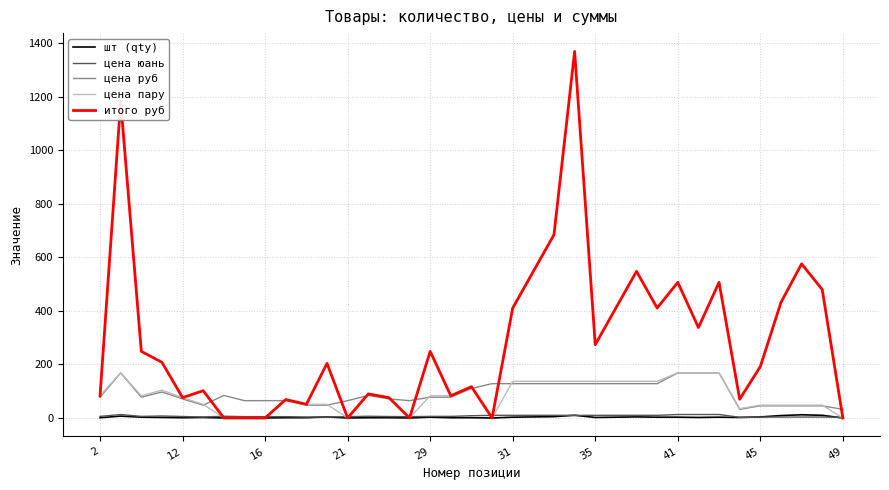

What are all the series names shown in the legend?

шт (qty), цена юань, цена руб, цена пару, итого руб